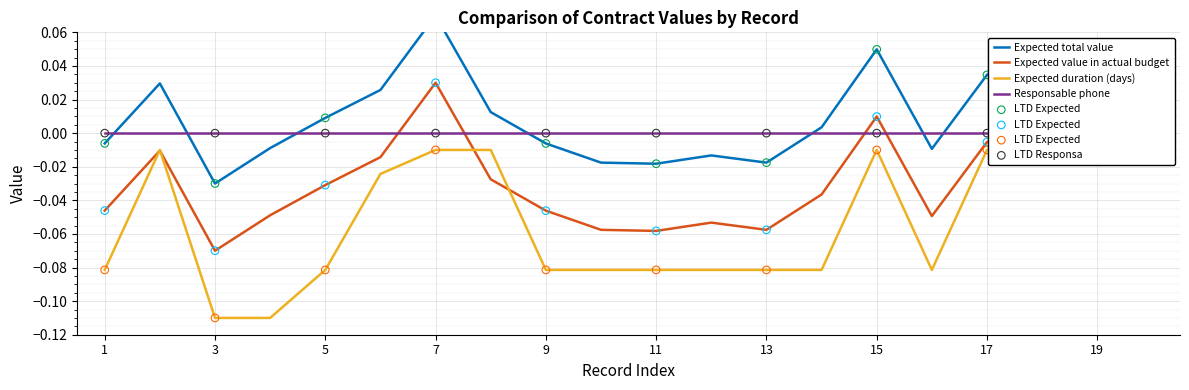

Is the value of Expected total value at 1 greater than the value of Expected value in actual budget at 13?

Yes